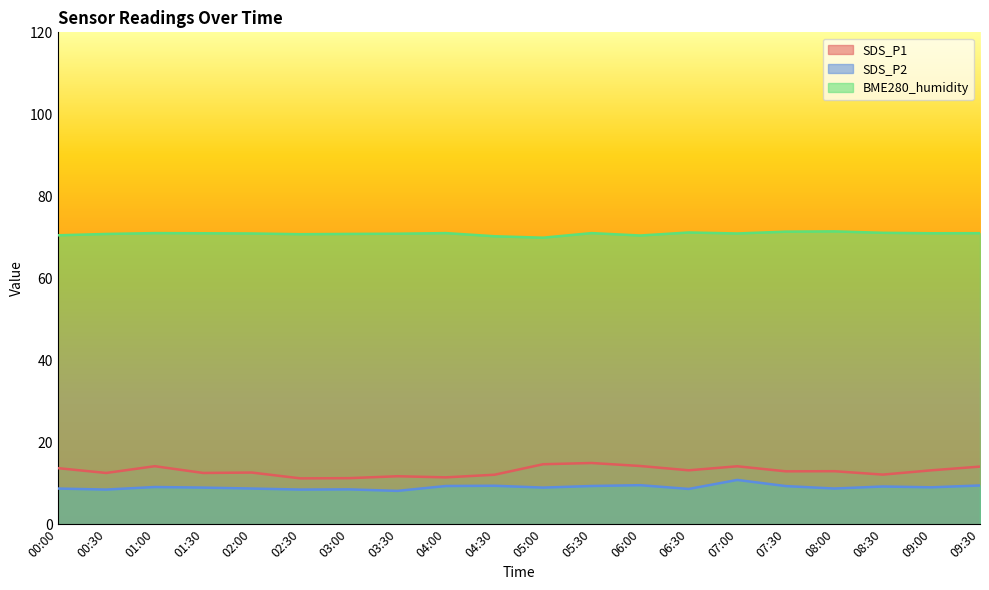

What is the greatest value displayed?

71.4